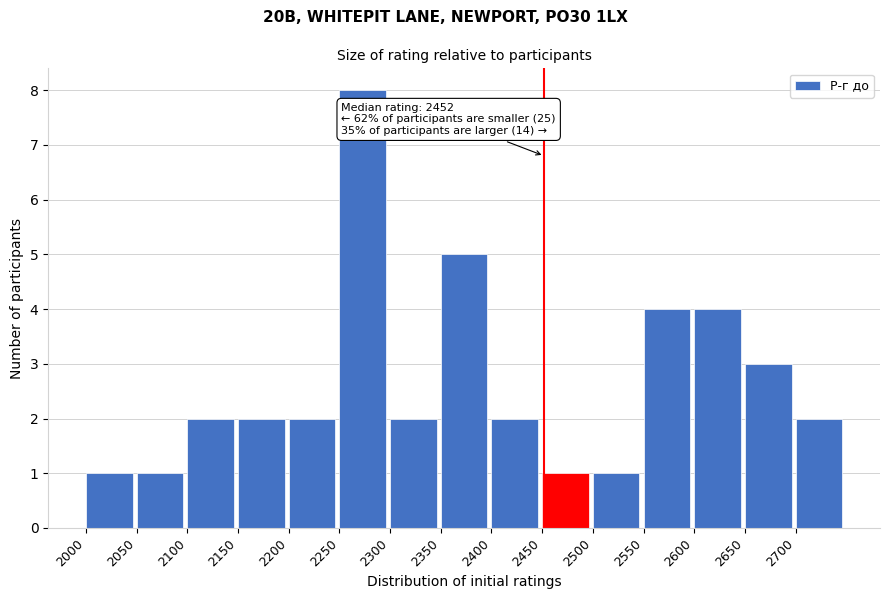

Which range on the x-axis has the tallest bar?

2250 to 2300